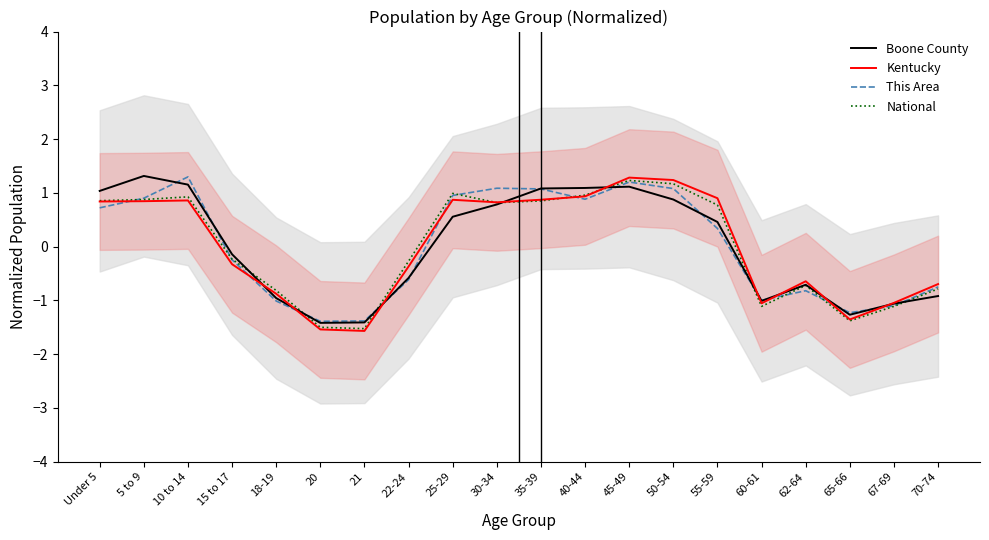

Which series changed the most between 5 to 9 and 65-66?

Boone County